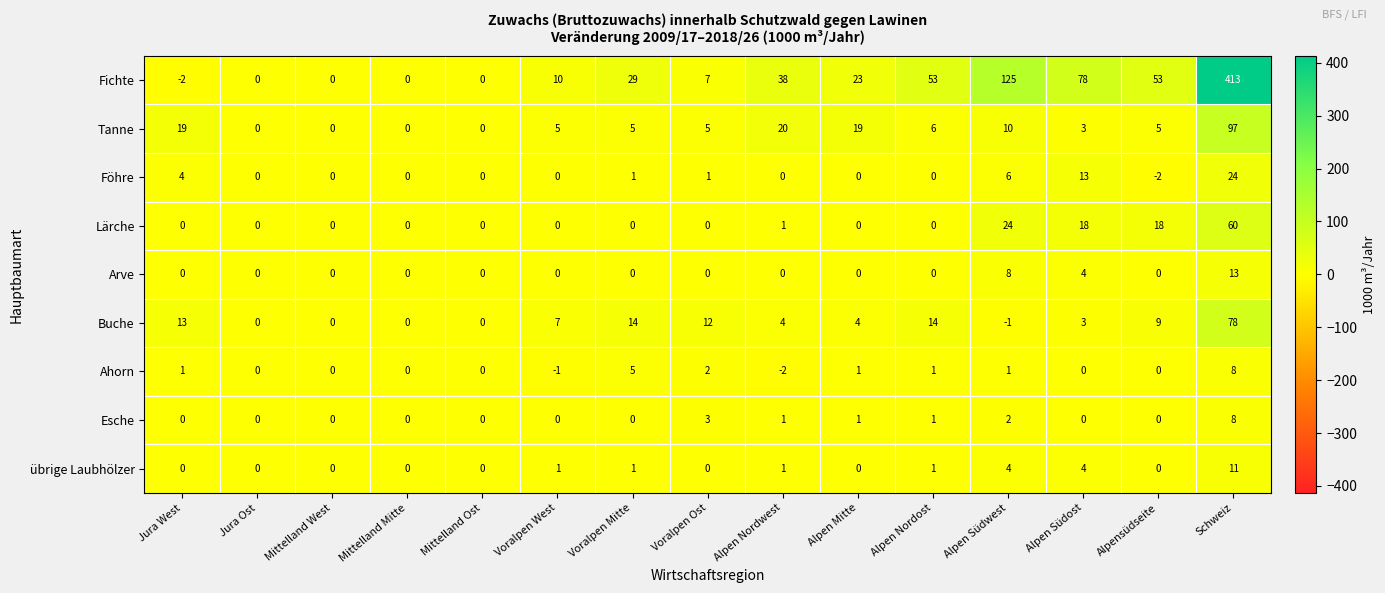

What is the smallest value displayed?

-2